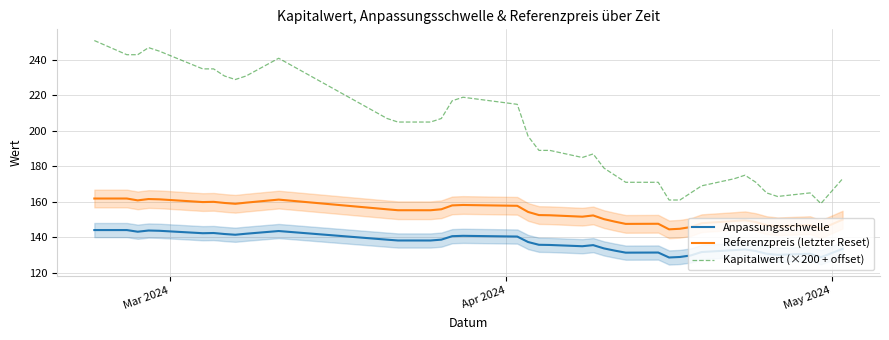

How many categories are shown in the chart?

39